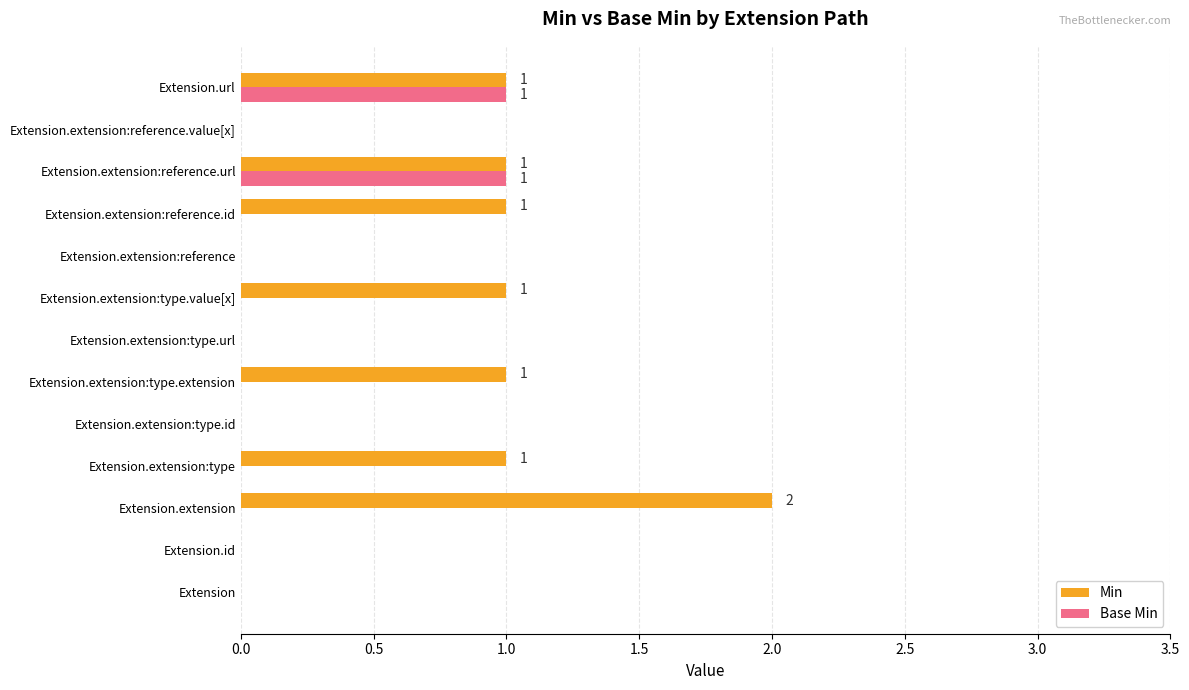

Is the value of Base Min at Extension.extension:type.value[x] greater than the value of Min at Extension.extension:reference.id?

No